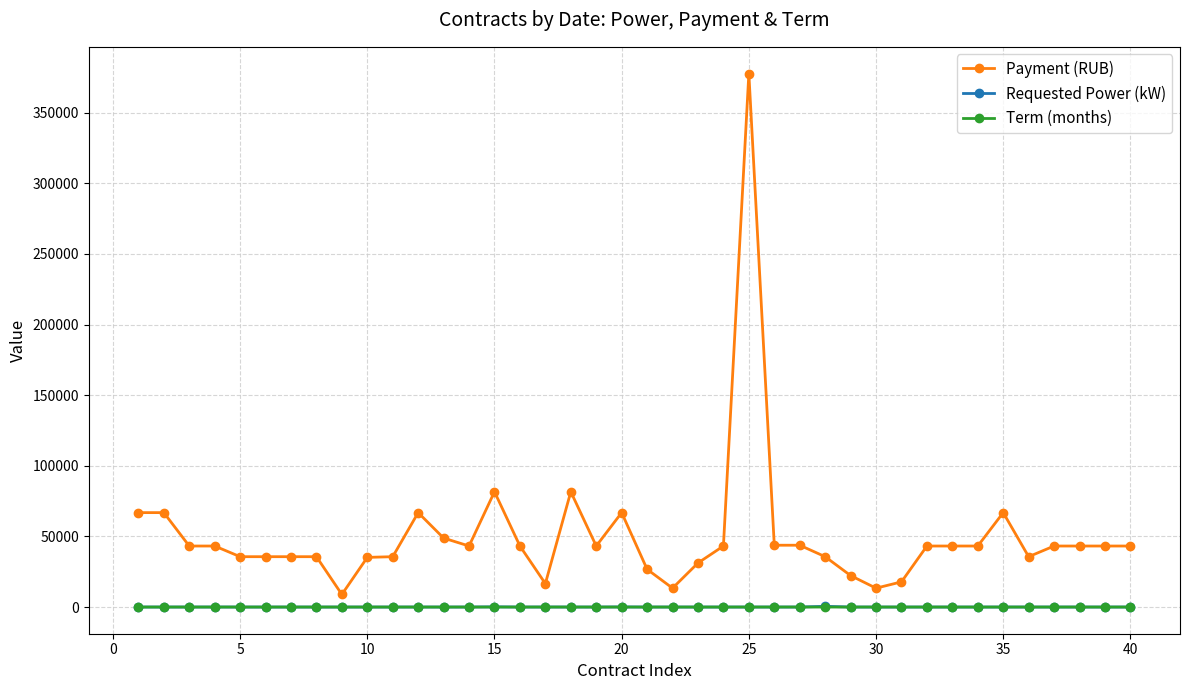

True or false: Term (months) and Payment (RUB) cross at least once.

False